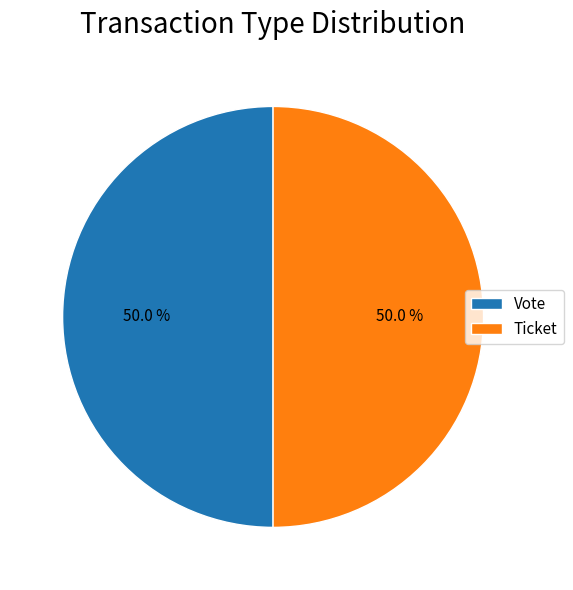

To the nearest percent, what is the average slice percentage?

50%